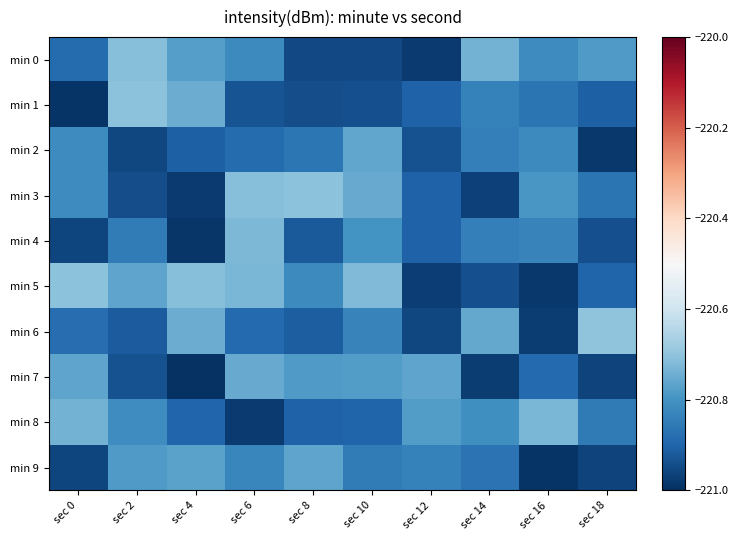

Reading left to right, list all the values displayed in this chart.

min 0: sec 0=-220.9	sec 2=-220.7	sec 4=-220.8	sec 6=-220.8	sec 8=-220.9	sec 10=-220.9	sec 12=-221.0	sec 14=-220.7	sec 16=-220.8	sec 18=-220.8
min 1: sec 0=-221.0	sec 2=-220.7	sec 4=-220.7	sec 6=-220.9	sec 8=-220.9	sec 10=-220.9	sec 12=-220.9	sec 14=-220.8	sec 16=-220.9	sec 18=-220.9
min 2: sec 0=-220.8	sec 2=-221.0	sec 4=-220.9	sec 6=-220.9	sec 8=-220.9	sec 10=-220.8	sec 12=-220.9	sec 14=-220.8	sec 16=-220.8	sec 18=-221.0
min 3: sec 0=-220.8	sec 2=-220.9	sec 4=-221.0	sec 6=-220.7	sec 8=-220.7	sec 10=-220.8	sec 12=-220.9	sec 14=-221.0	sec 16=-220.8	sec 18=-220.9
min 4: sec 0=-221.0	sec 2=-220.8	sec 4=-221.0	sec 6=-220.7	sec 8=-220.9	sec 10=-220.8	sec 12=-220.9	sec 14=-220.8	sec 16=-220.8	sec 18=-220.9
min 5: sec 0=-220.7	sec 2=-220.8	sec 4=-220.7	sec 6=-220.7	sec 8=-220.8	sec 10=-220.7	sec 12=-221.0	sec 14=-220.9	sec 16=-221.0	sec 18=-220.9
min 6: sec 0=-220.9	sec 2=-220.9	sec 4=-220.7	sec 6=-220.9	sec 8=-220.9	sec 10=-220.8	sec 12=-221.0	sec 14=-220.8	sec 16=-221.0	sec 18=-220.7
min 7: sec 0=-220.8	sec 2=-220.9	sec 4=-221.0	sec 6=-220.8	sec 8=-220.8	sec 10=-220.8	sec 12=-220.8	sec 14=-221.0	sec 16=-220.9	sec 18=-221.0
min 8: sec 0=-220.7	sec 2=-220.8	sec 4=-220.9	sec 6=-221.0	sec 8=-220.9	sec 10=-220.9	sec 12=-220.8	sec 14=-220.8	sec 16=-220.7	sec 18=-220.9
min 9: sec 0=-221.0	sec 2=-220.8	sec 4=-220.8	sec 6=-220.8	sec 8=-220.8	sec 10=-220.8	sec 12=-220.8	sec 14=-220.9	sec 16=-221.0	sec 18=-221.0